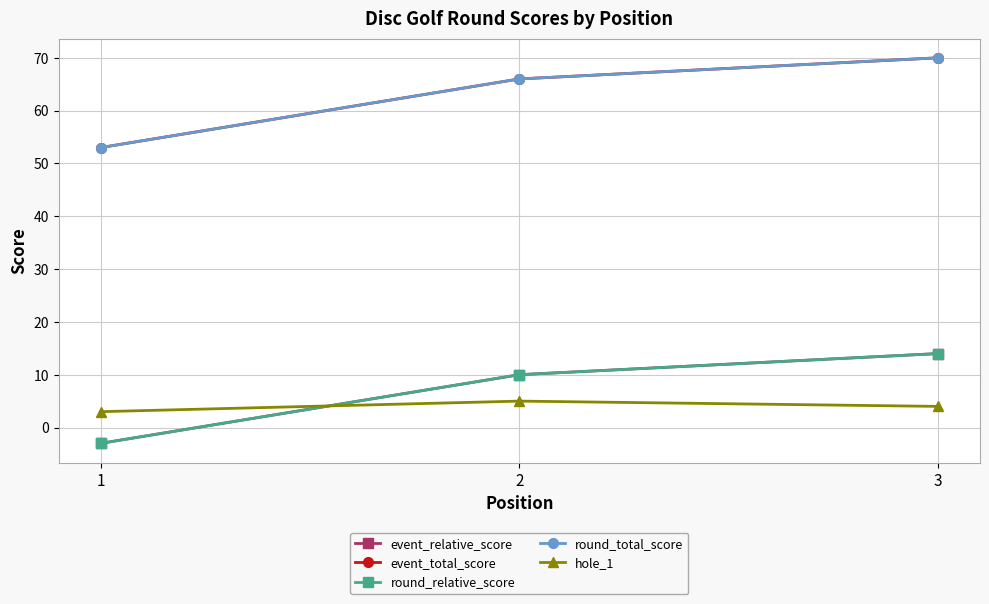

Is this an area chart (filled region under the line)?

No